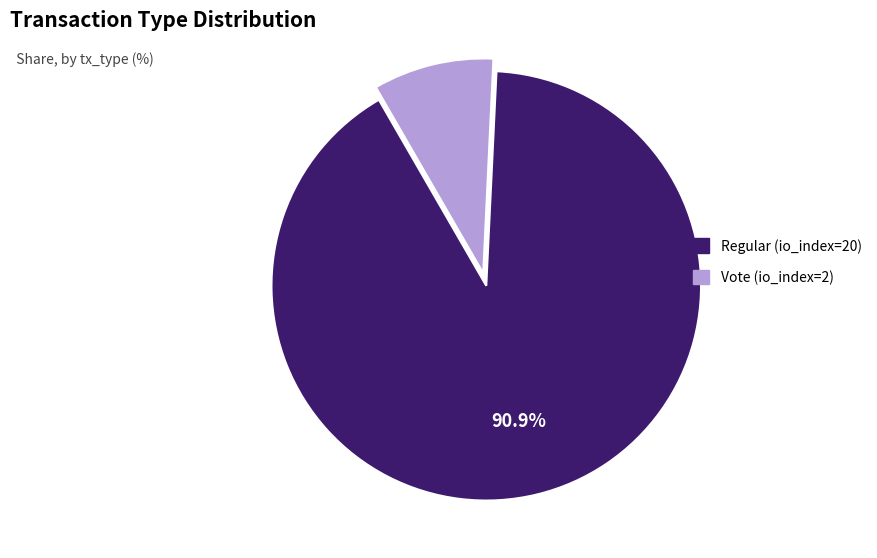

How many segments does this pie chart have?

2